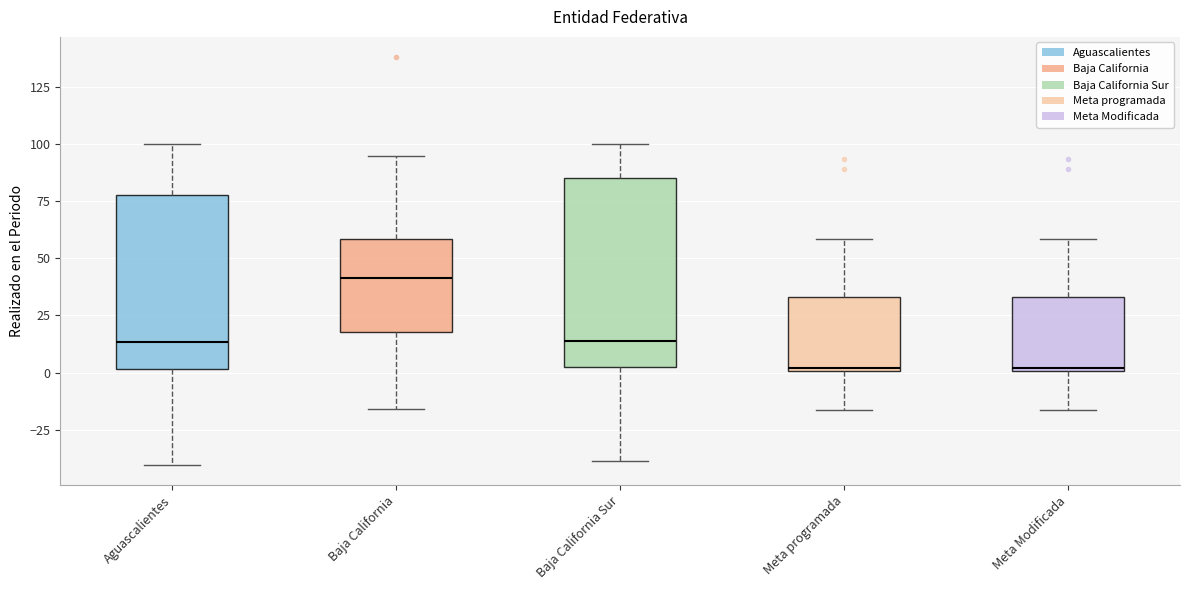

Where does the upper whisker of the box for Meta programada end on the y-axis? The values are not printed on the chart, so give them approximately, as read against the axis.

60